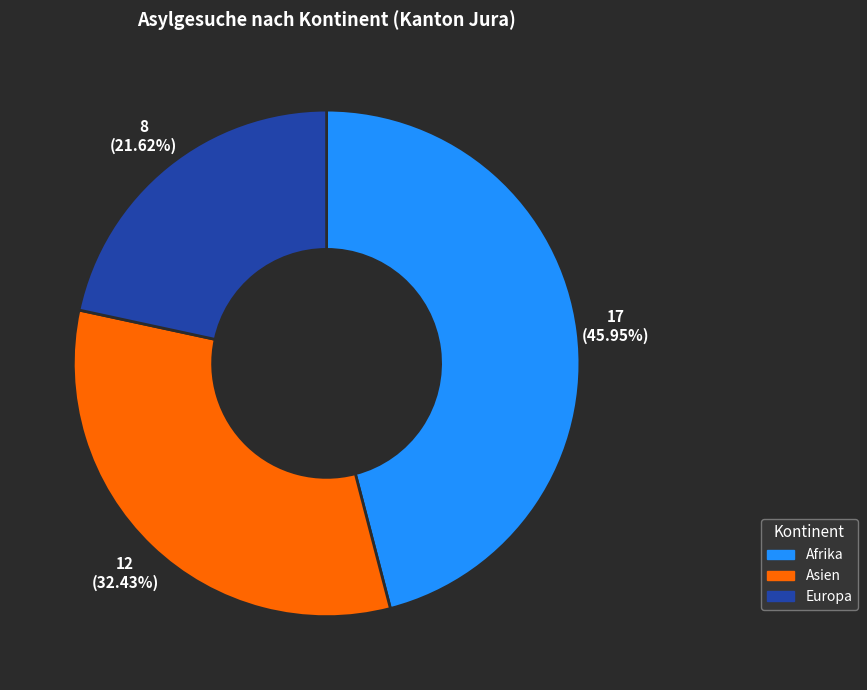

Do Asien and Europa together represent more than half of the pie?

Yes